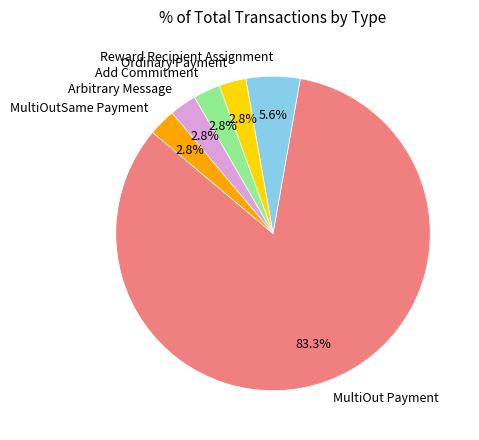

To the nearest percent, what portion does Arbitrary Message represent?

3%